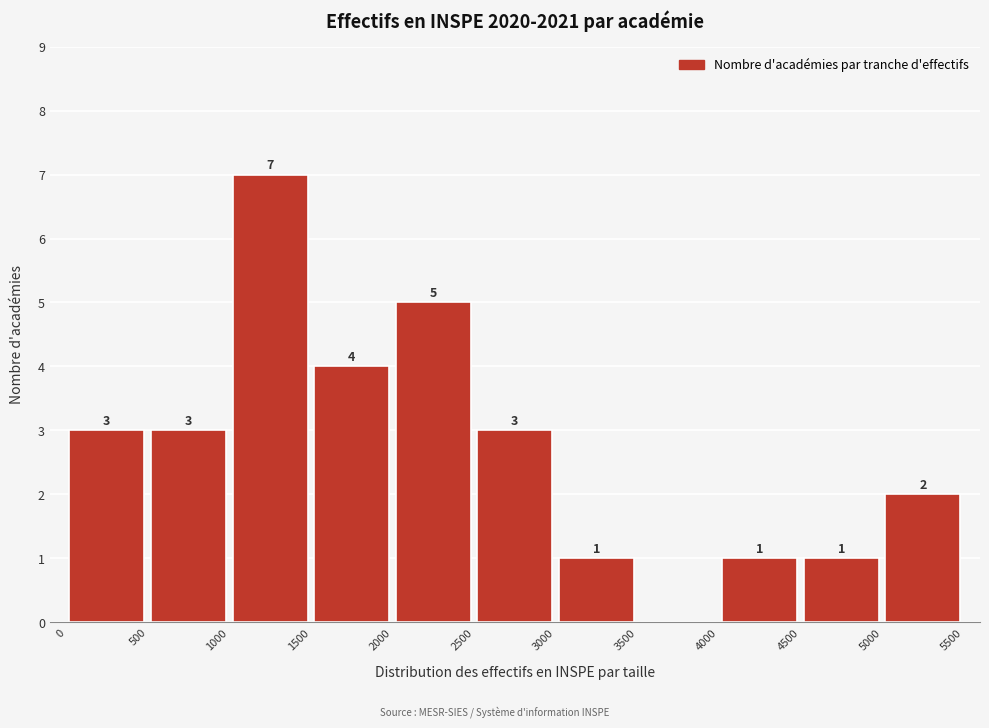

Over which range of the x-axis is the bar tallest?

1000 to 1500